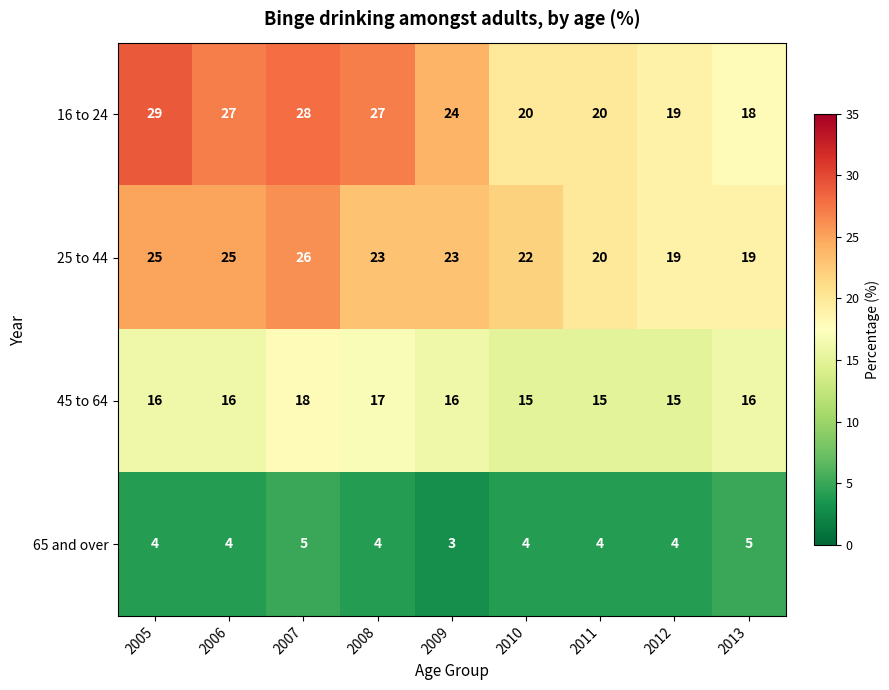

At 2008, list the series in order from smallest to largest.

65 and over, 45 to 64, 25 to 44, 16 to 24